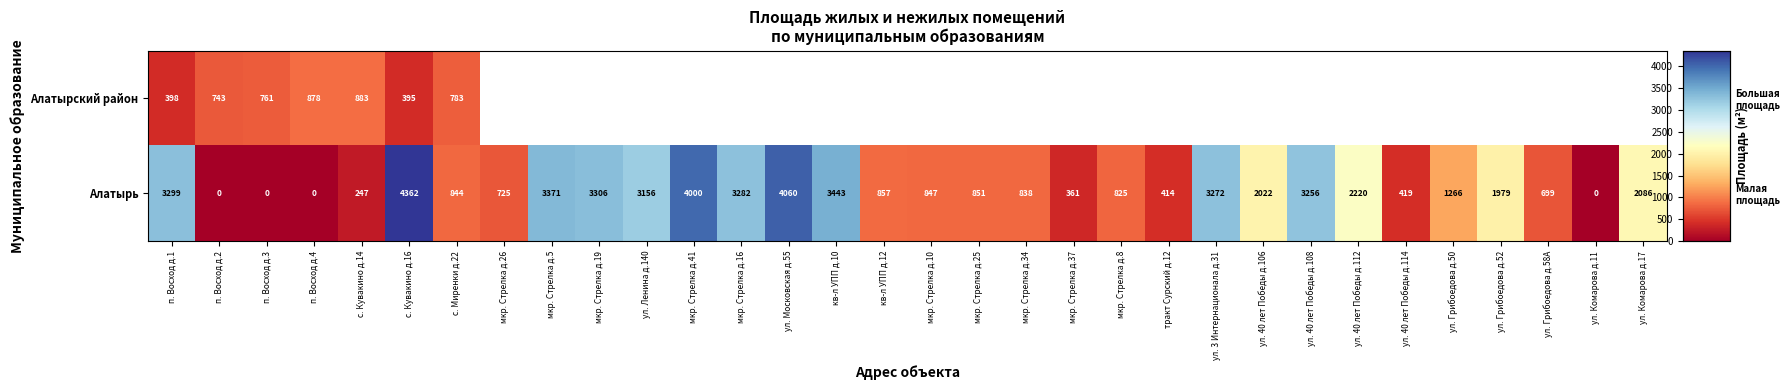

The value of Алатырь at мкр. Стрелка д.37 is 625.3. True or false?

False